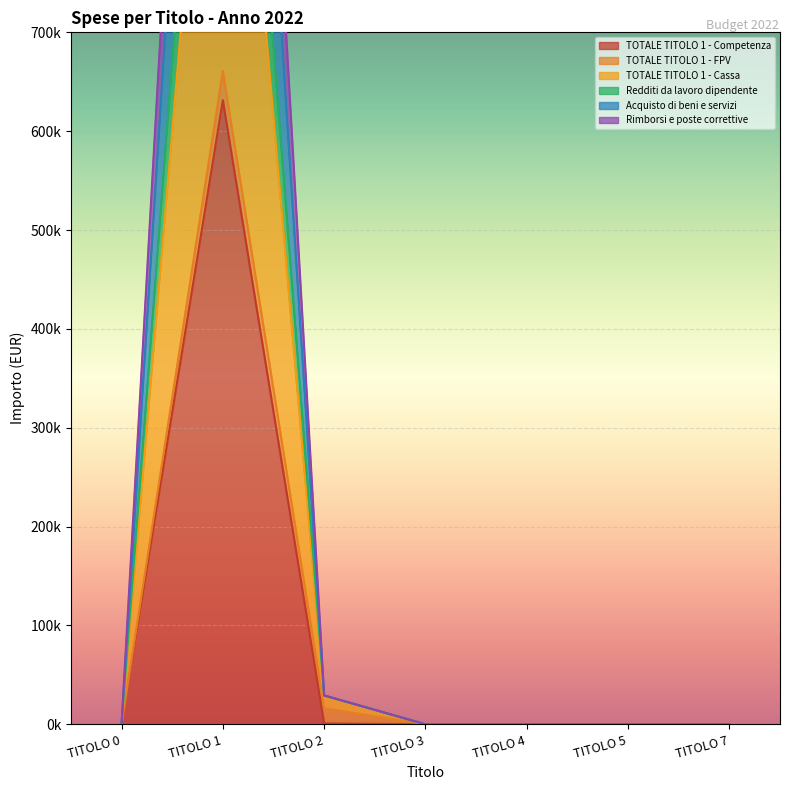

True or false: TOTALE TITOLO 1 - Competenza has more than 2 points higher than both neighbors.

False